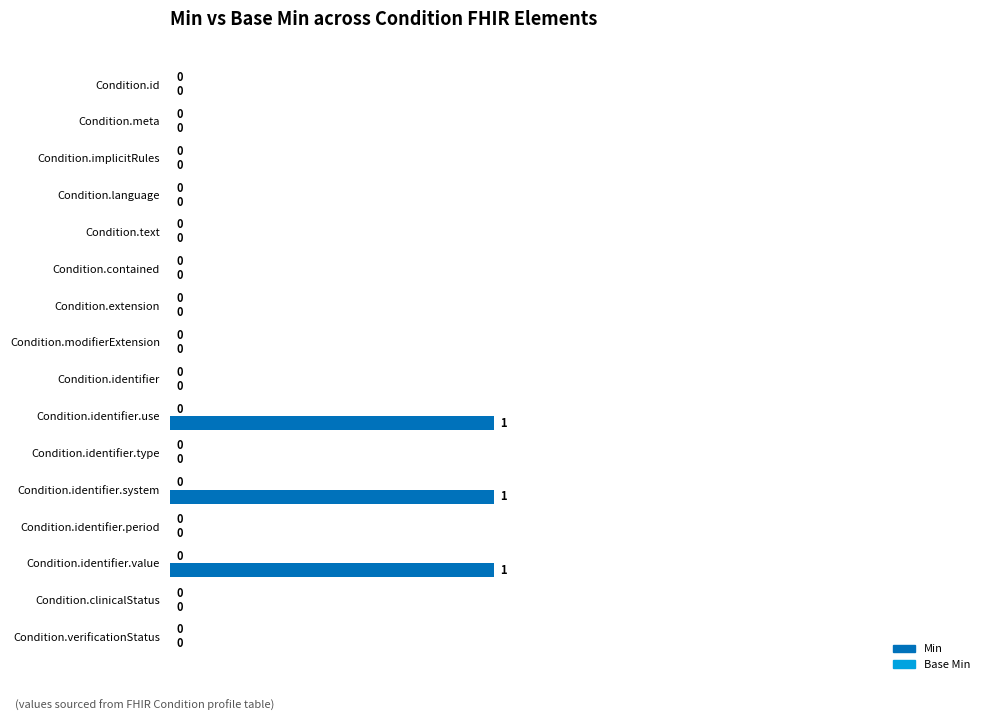

Which has a higher value, Condition.identifier.system or Condition.extension?

Condition.identifier.system